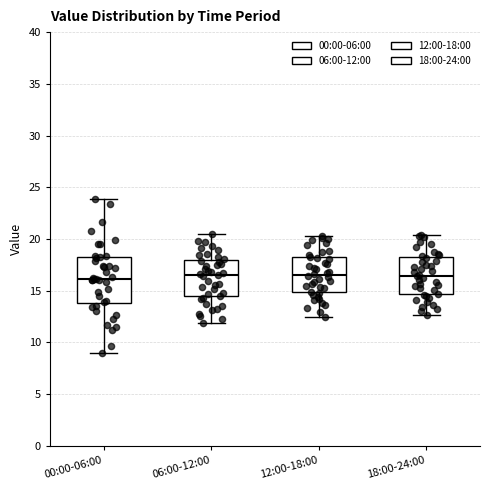

Reading left to right, read every box against the y-axis: the position of its median line, the range the box covers, and the ends of its whiskers. The values are not printed on the chart, so give them approximately, as read against the axis.

00:00-06:00: median 16.0, box 14.0 to 18.0, whiskers 9.0 to 24.0
06:00-12:00: median 16.5, box 14.5 to 18.0, whiskers 12.0 to 20.5
12:00-18:00: median 16.5, box 15.0 to 18.0, whiskers 12.5 to 20.5
18:00-24:00: median 16.5, box 14.5 to 18.5, whiskers 12.5 to 20.5